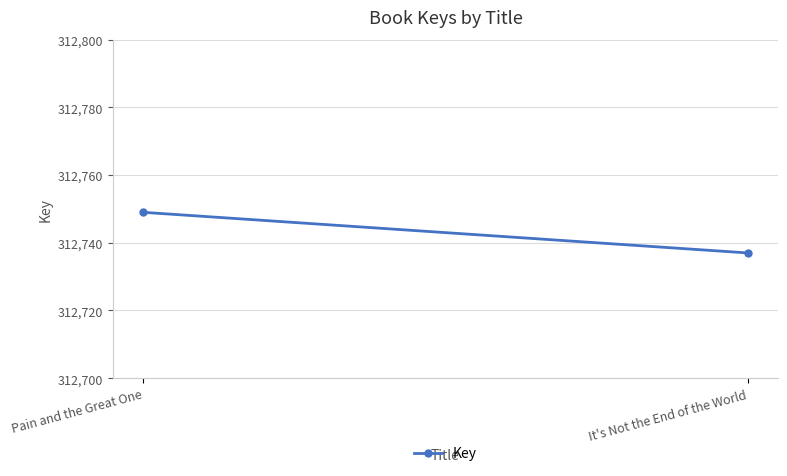

What is the label of the 1st point from the left?

Pain and the Great One